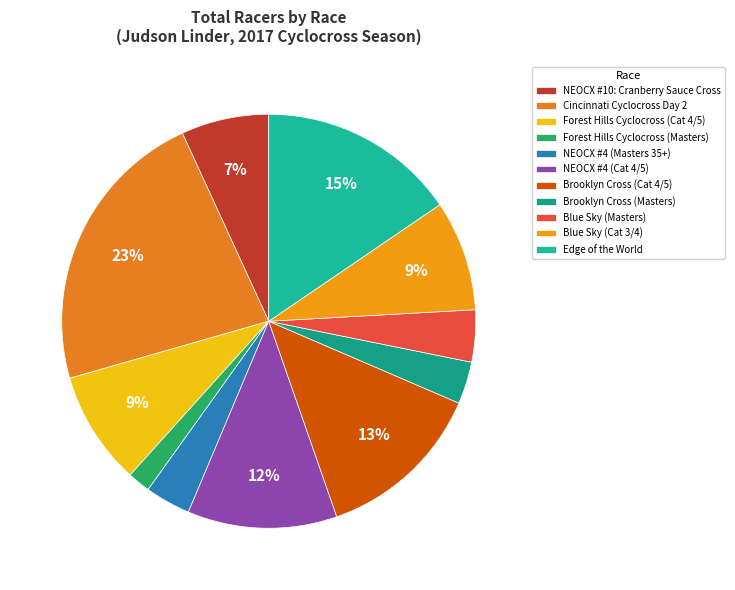

Is Blue Sky (Masters) the majority of the pie?

No